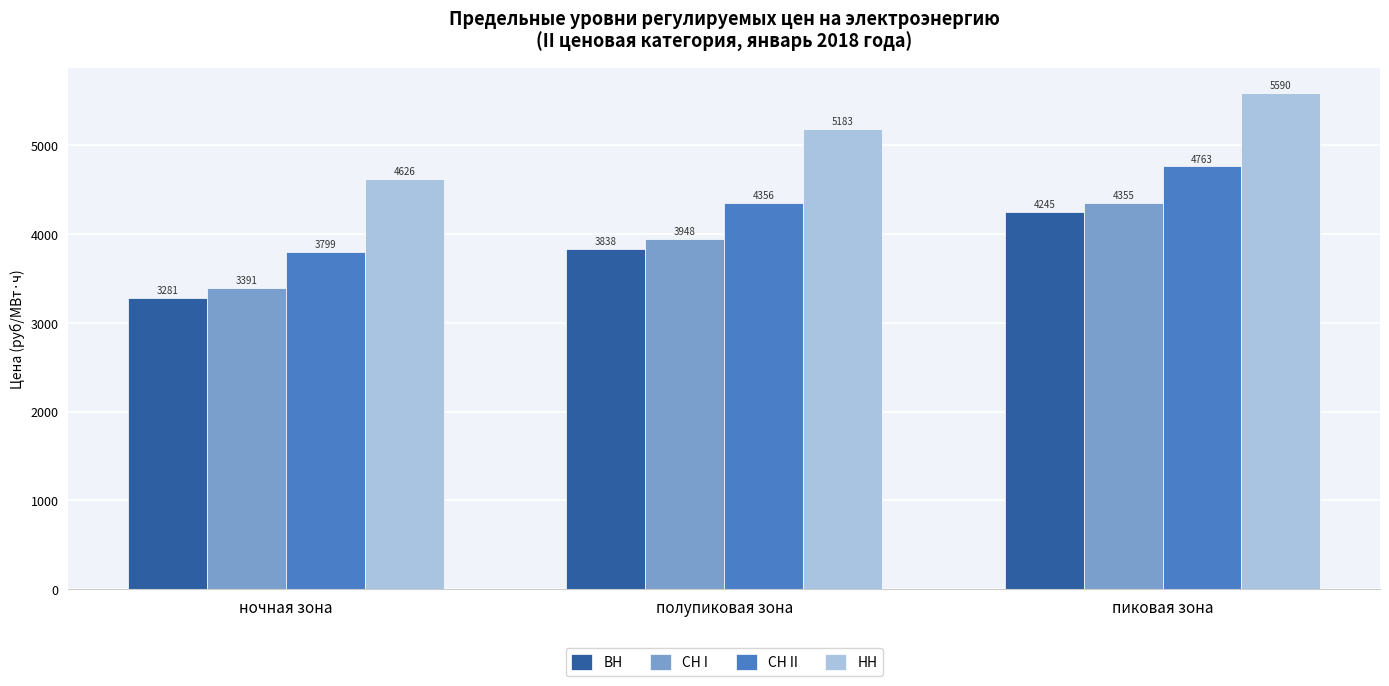

What is the difference between the maximum and minimum values in the СН II series?

964.5